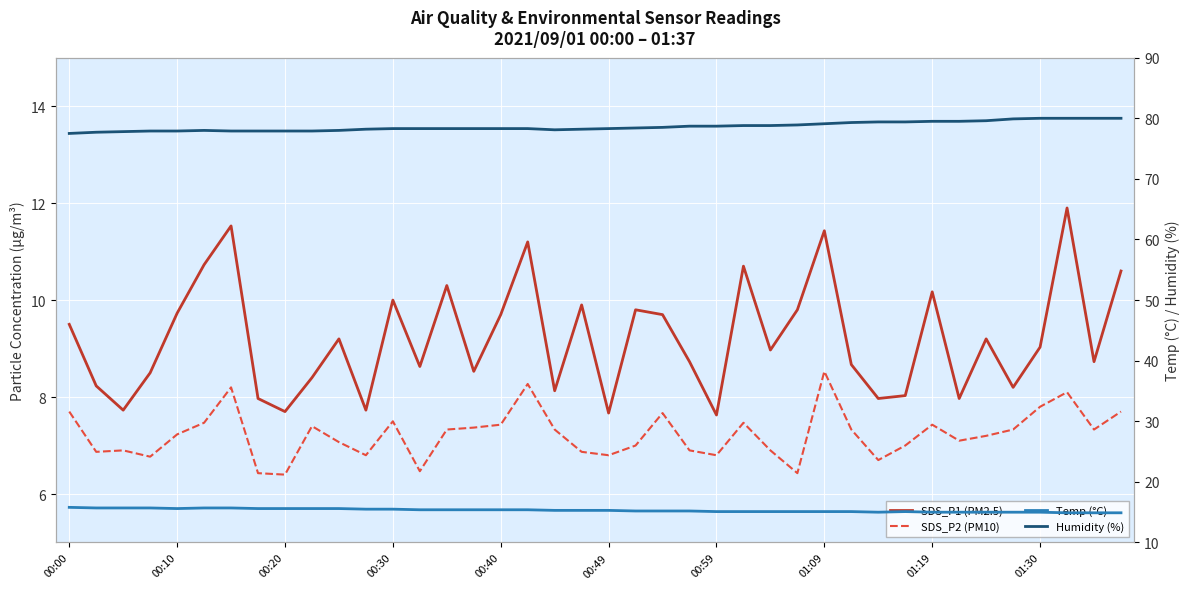

True or false: SDS_P1 (PM2.5) and SDS_P2 (PM10) intersect in this chart.

False